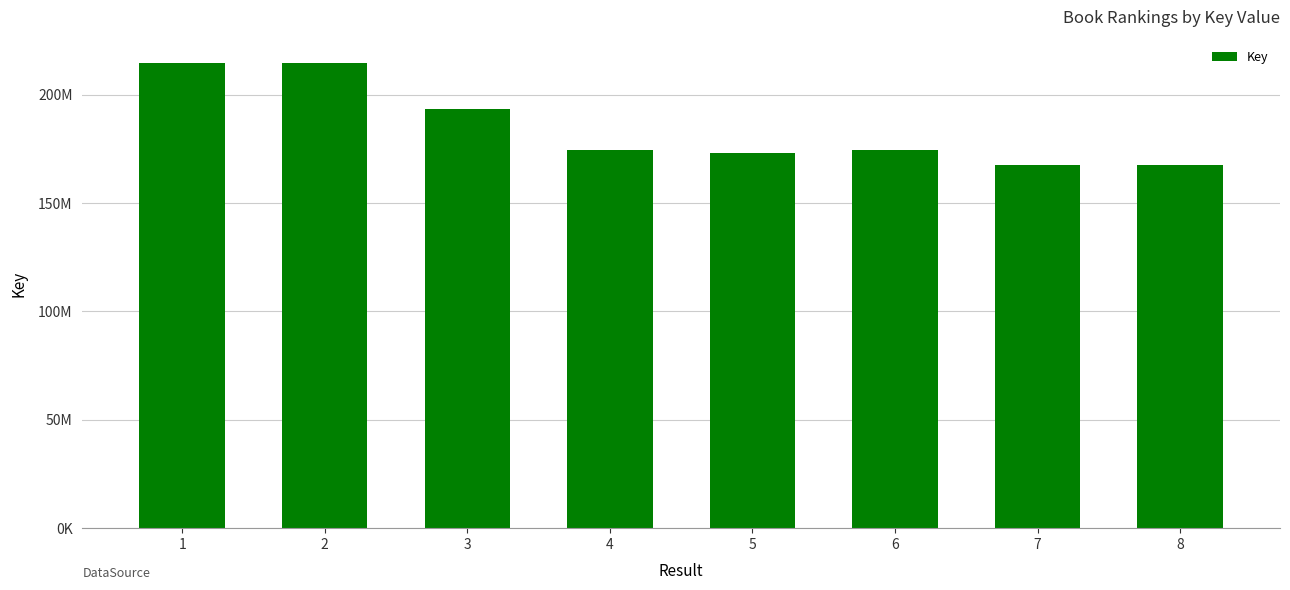

How many data points does each series have?

8